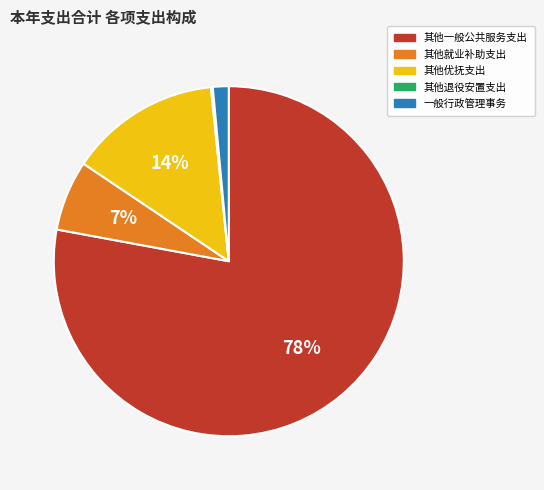

Is it true that 其他就业补助支出 is 1% of the pie?

False